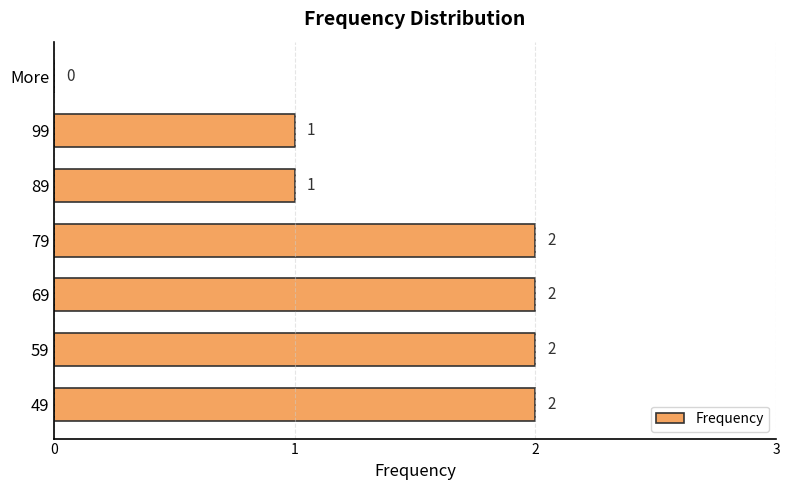

Reading bottom to top, what are all the values shown in this chart?

49=2	59=2	69=2	79=2	89=1	99=1	More=0